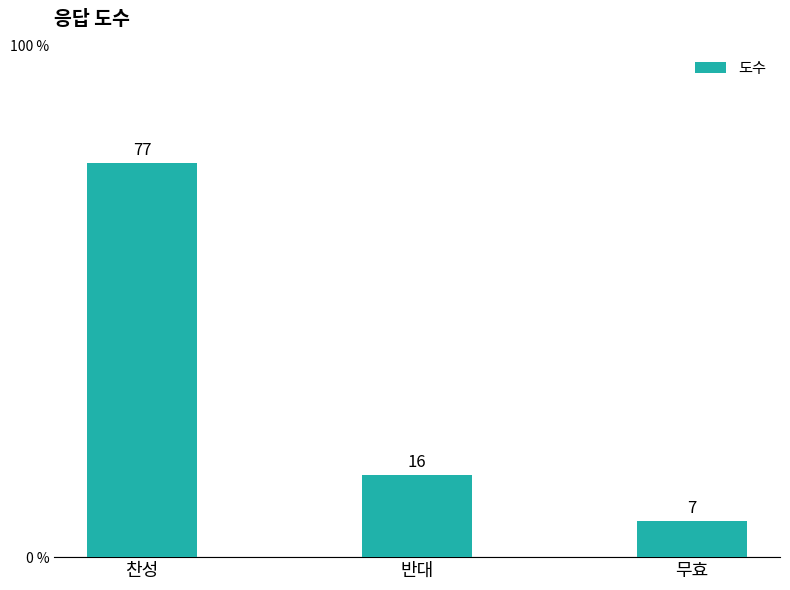

What is the change in value from 찬성 to 반대?

-61